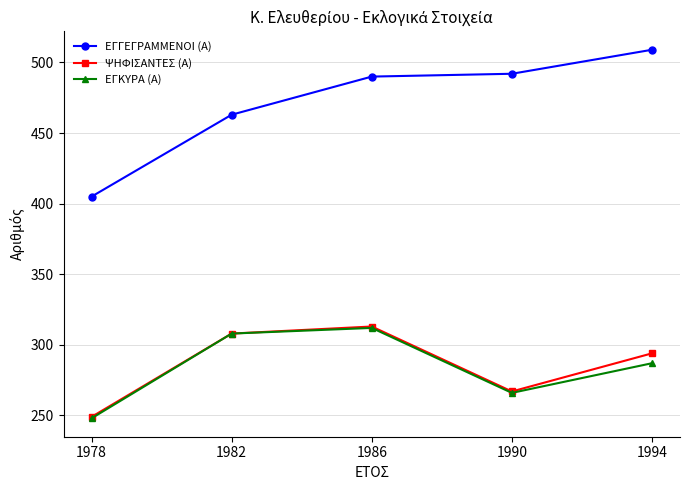

At which label is ΕΓΚΥΡΑ (Α) closest to 280?

1994